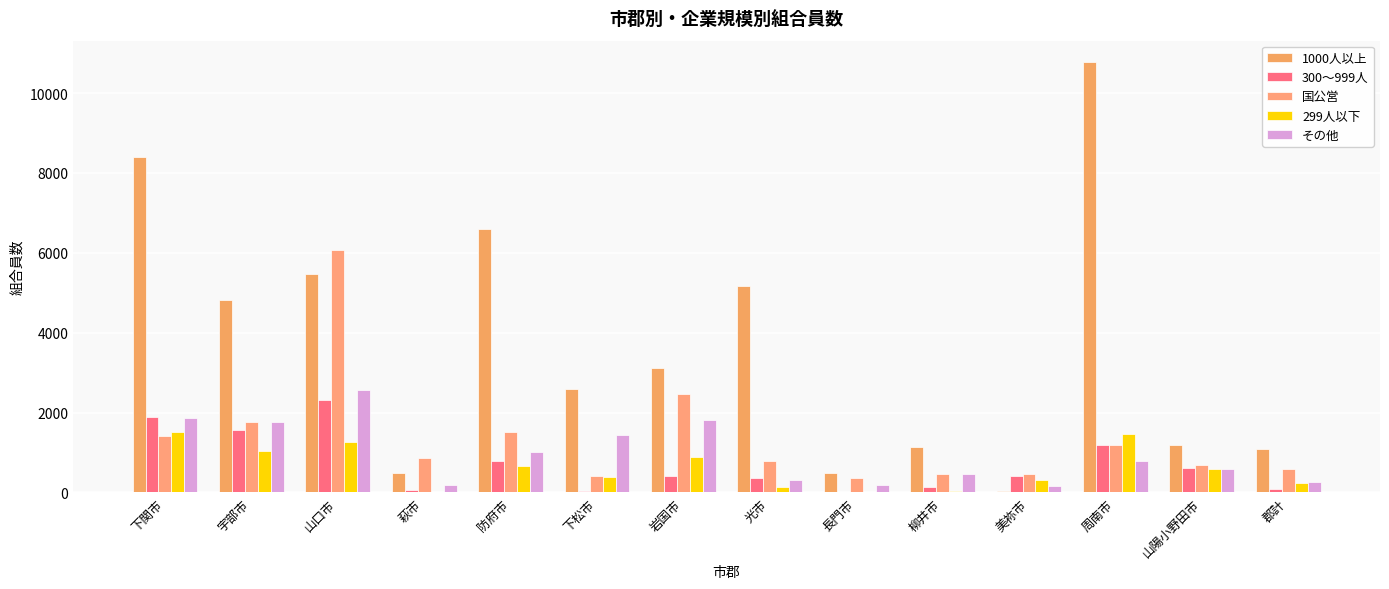

At which label is 300～999人 closest to 1150?

周南市